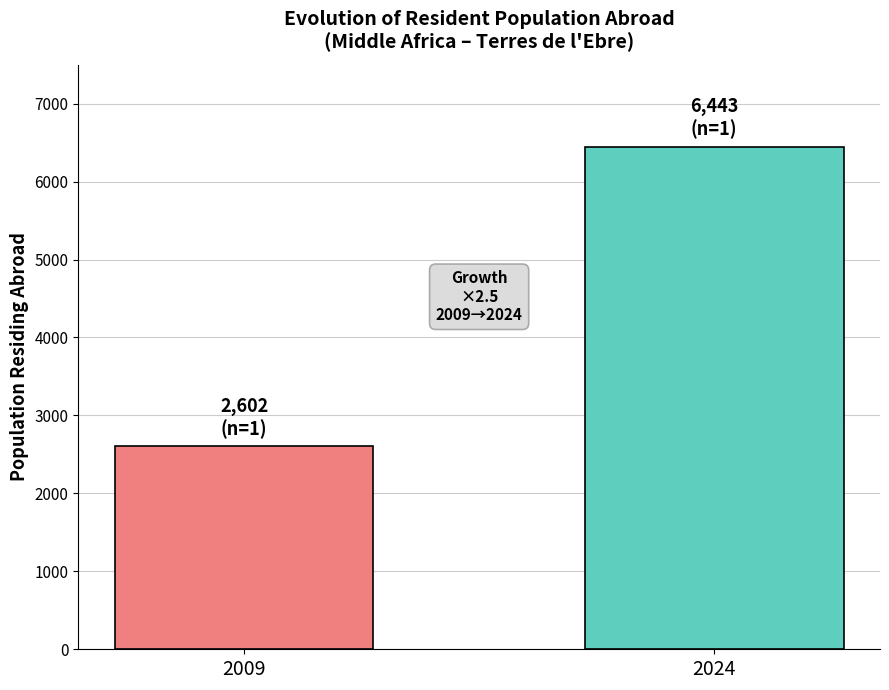

What is the maximum value shown in the chart?

6443